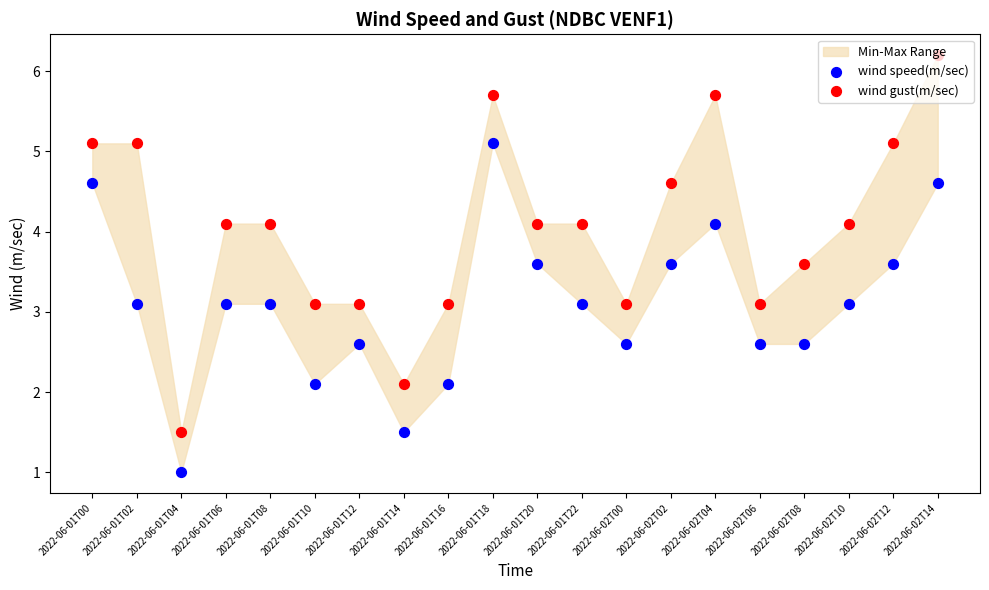

Is the value of wind speed(m/sec) at 2022-06-01T16 greater than the value of wind gust(m/sec) at 2022-06-01T12?

No